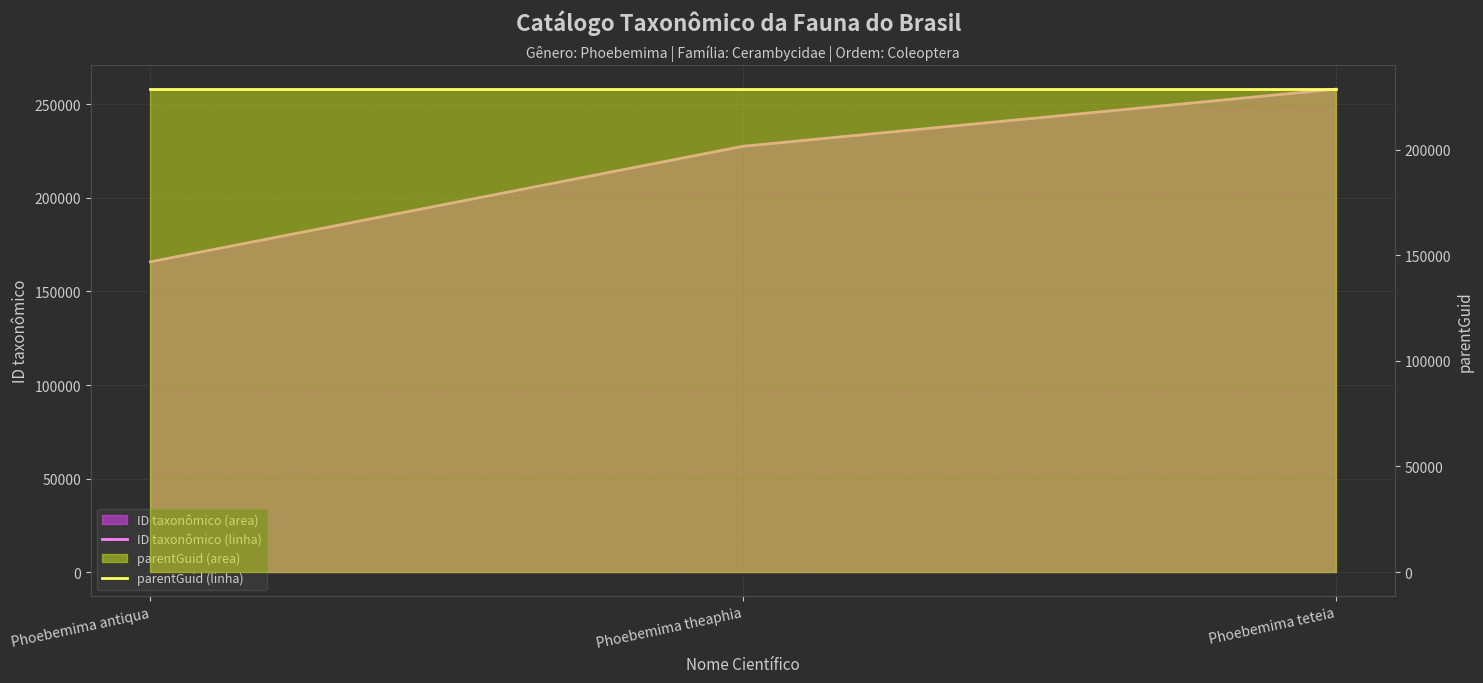

What is the sum of all ID taxonômico (linha) values?

651604